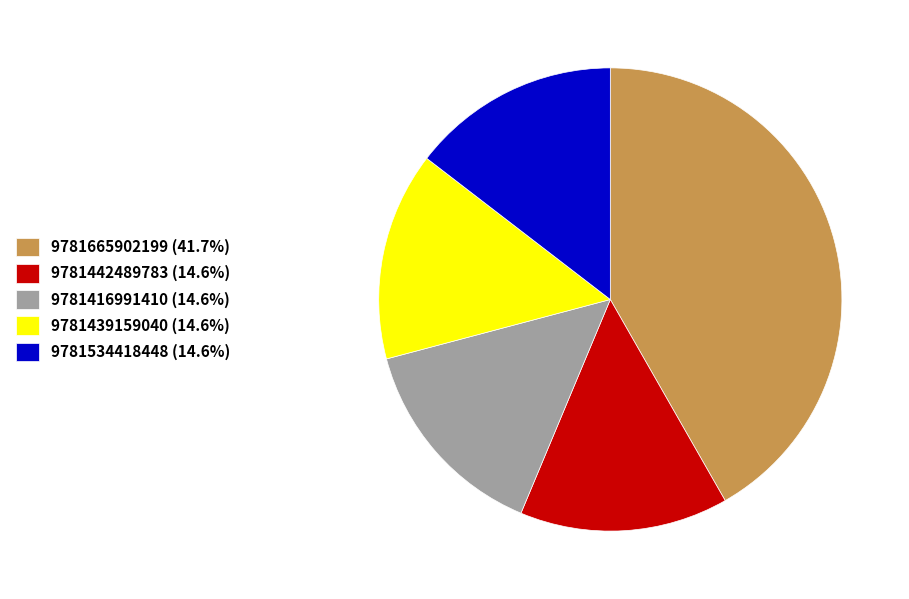

Does 9781442489783 (14.6%) represent more than half of the total?

No